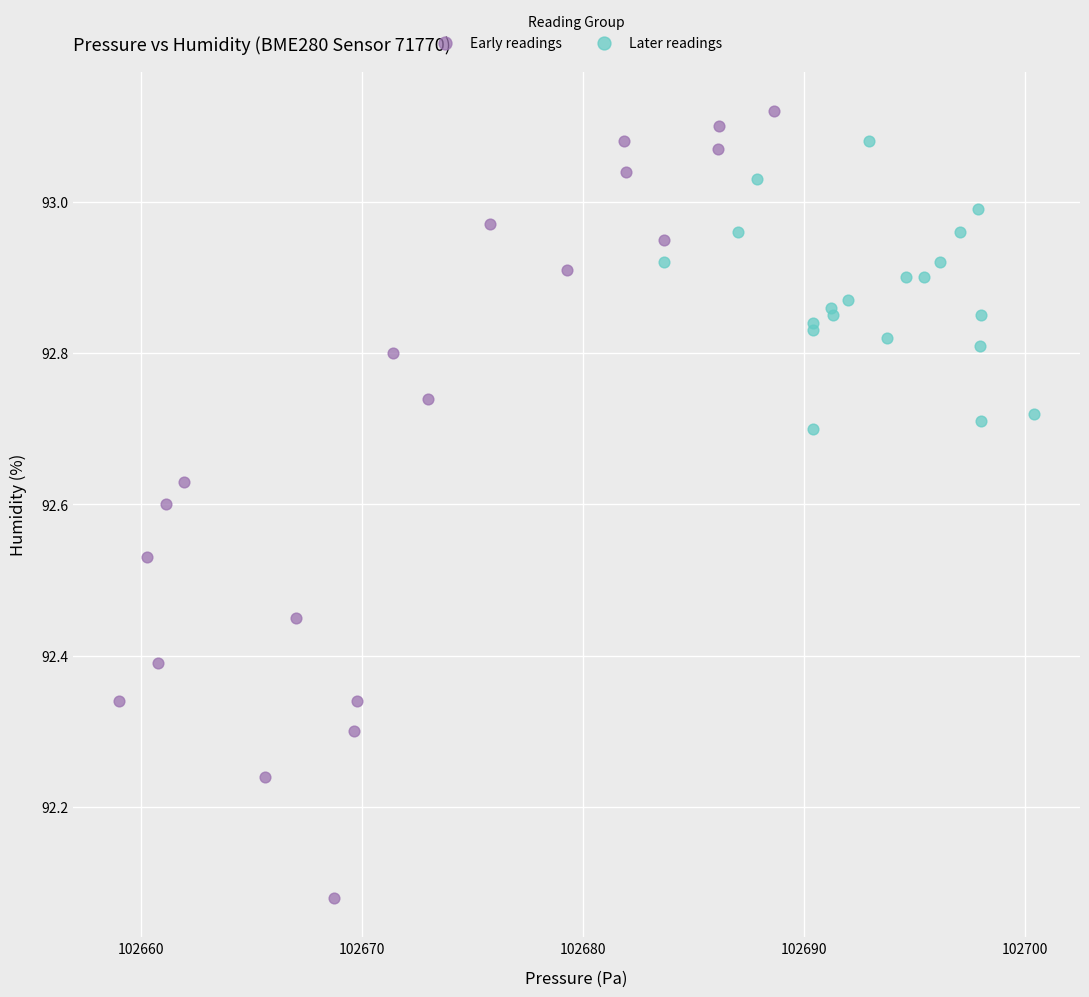

Which series contains the lowest Y value?

Early readings